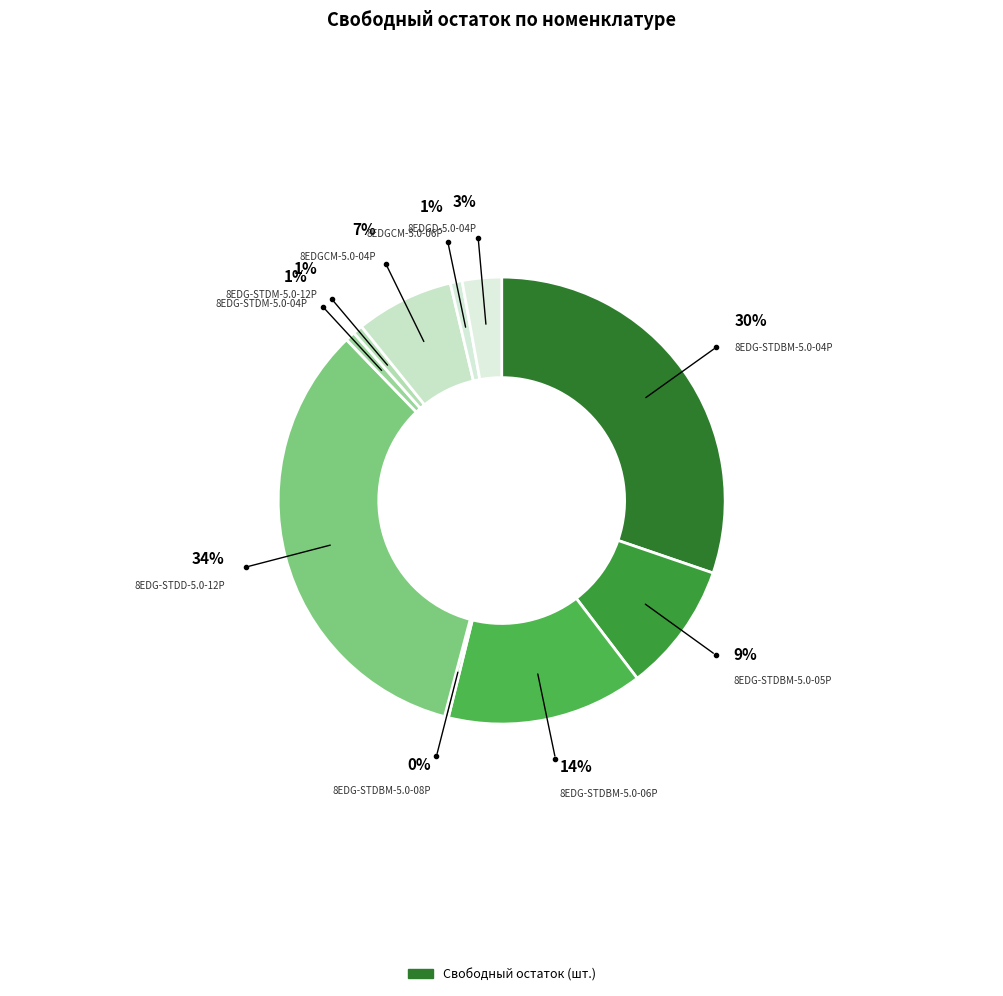

Which slice is the smallest?

8EDG-STDBM-5.0-08P